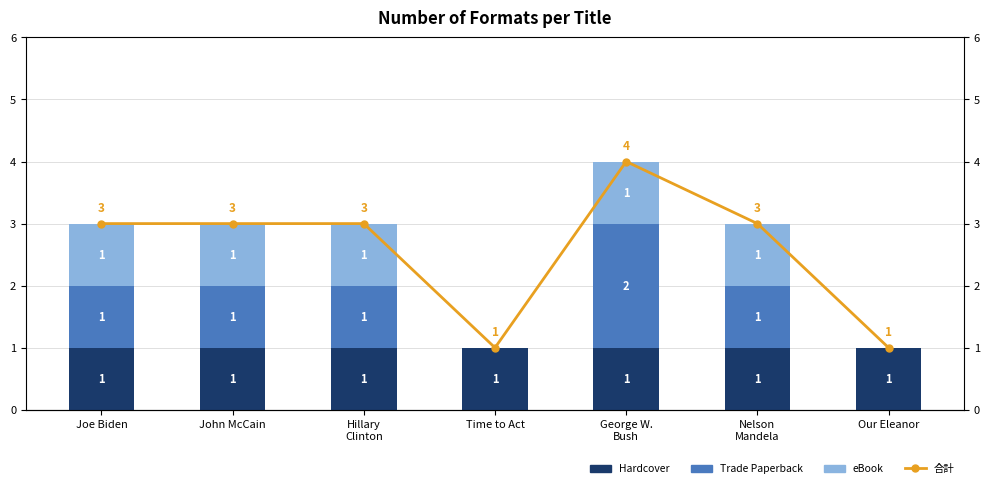

What position from the right is Joe Biden?

7